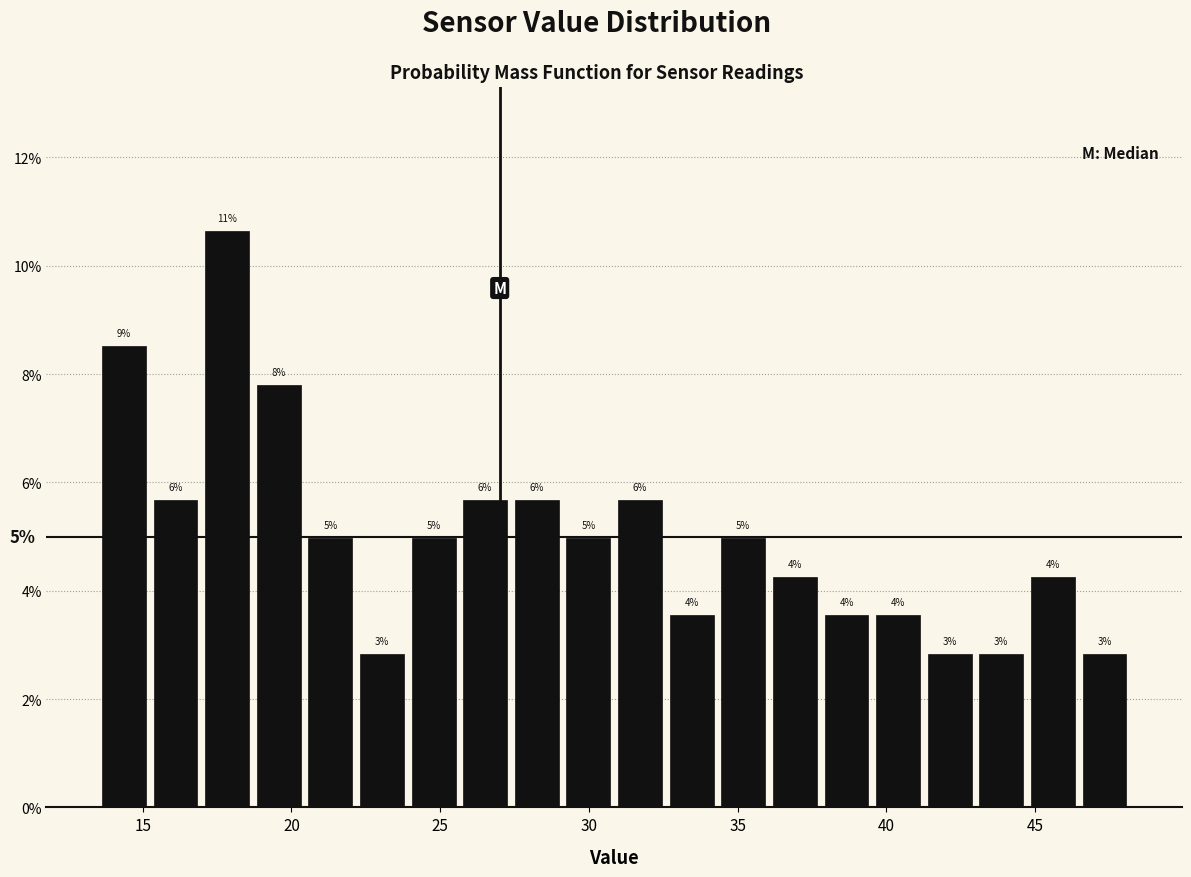

Around what value on the x-axis is the tallest bar? Give the approximate position of its centre, as read against the axis.

18.0